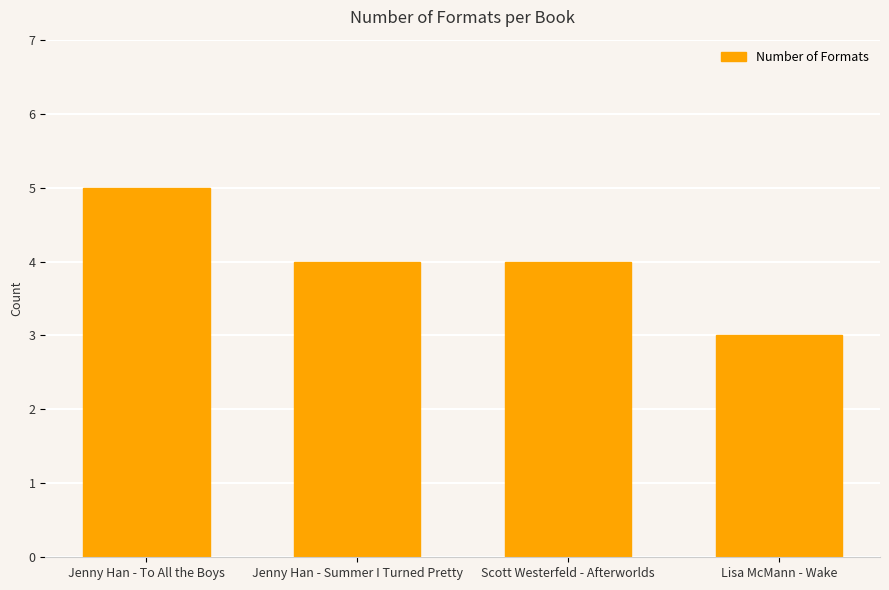

Is it true that the value at Jenny Han - To All the Boys is 8?

False